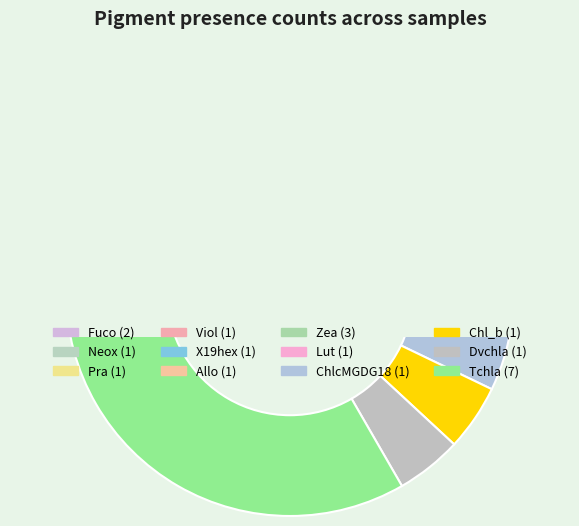

Approximately how many times larger is the value at X19hex compared to Dvchla?

1.0